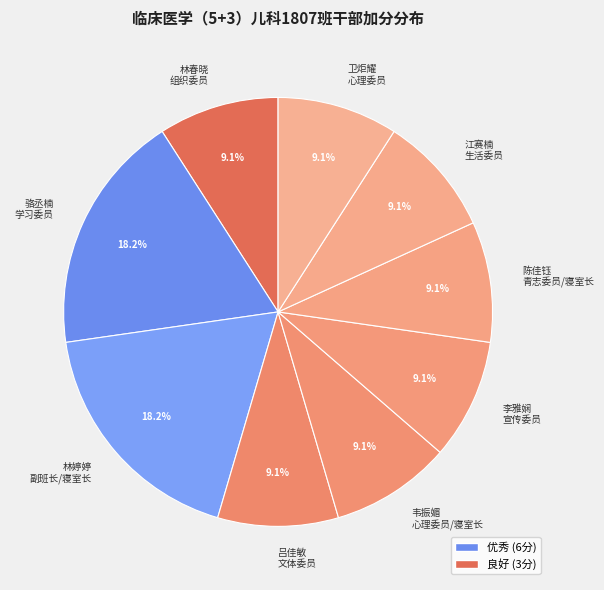

How many segments does this pie chart have?

9